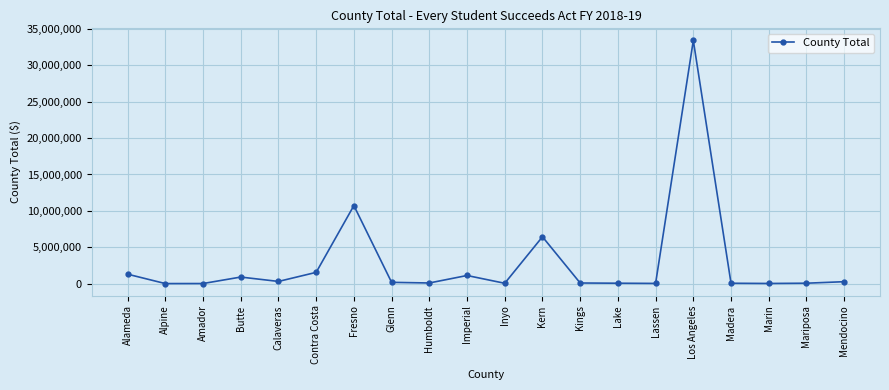

The value at Fresno is 10727969. True or false?

True